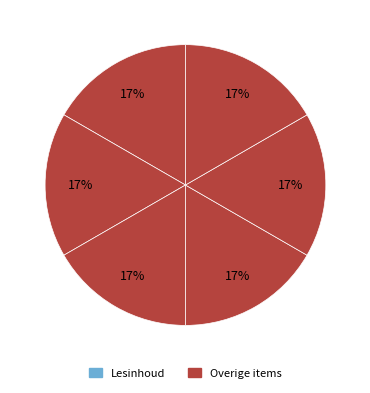

Count the number of slices in the pie.

6